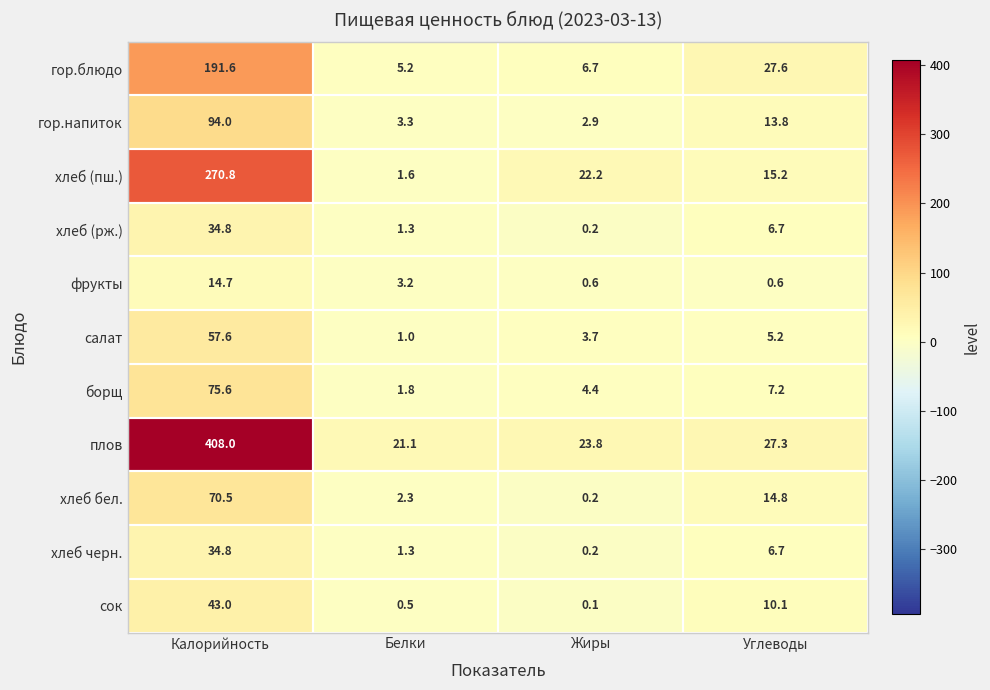

True or false: гор.напиток has a value of 3.8 at Углеводы.

False